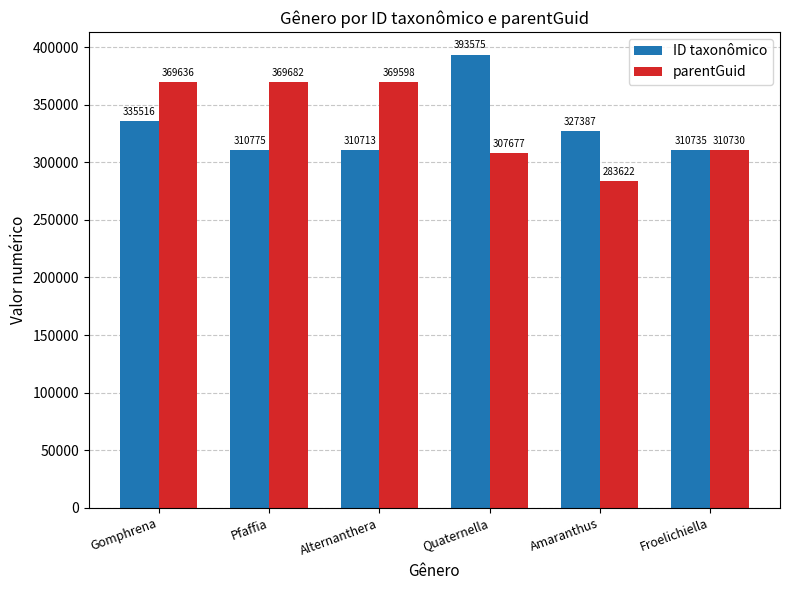

What is the label of the 6th bar from the right?

Gomphrena